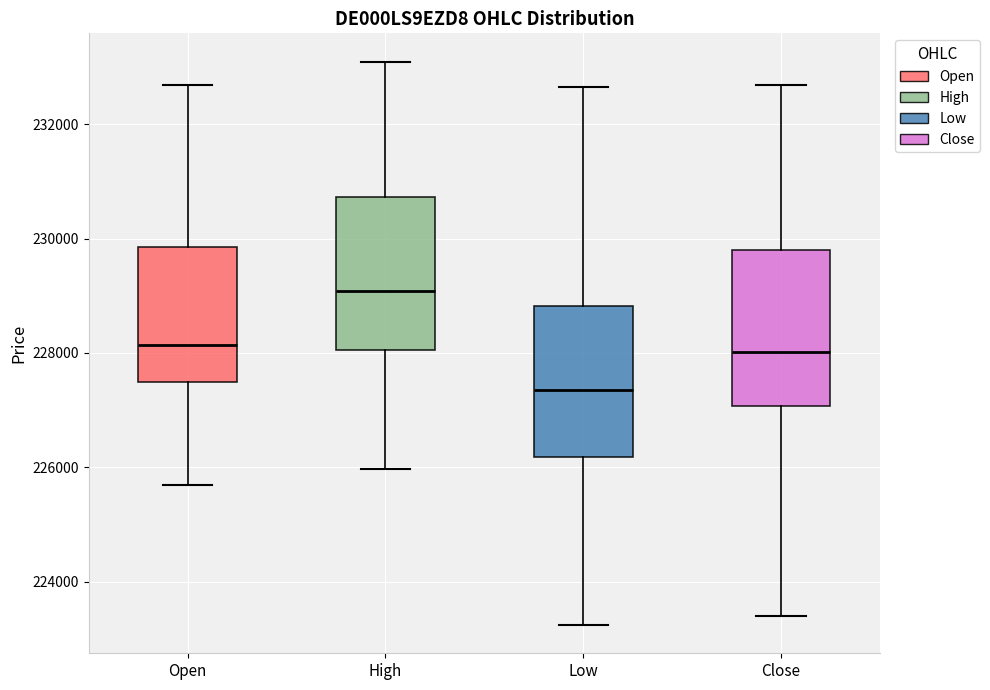

Reading left to right, transcribe this box plot: for each box, give where its median line is, the range the box spans, and where its two whiskers end, as read against the y-axis. The values are not printed on the chart, so give them approximately, as read against the axis.

Open: median 228200, box 227400 to 229800, whiskers 225600 to 232600
High: median 229000, box 228000 to 230800, whiskers 226000 to 233000
Low: median 227400, box 226200 to 228800, whiskers 223200 to 232600
Close: median 228000, box 227000 to 229800, whiskers 223400 to 232600